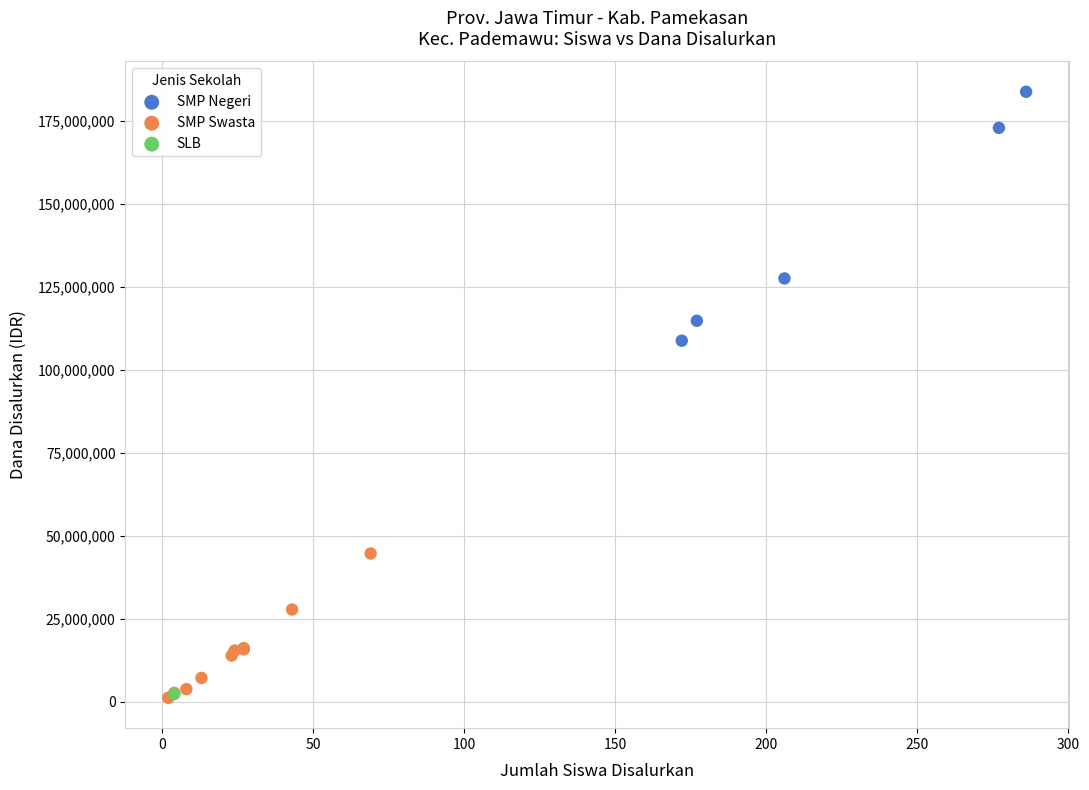

What are all the series names shown in the legend?

SMP Negeri, SMP Swasta, SLB